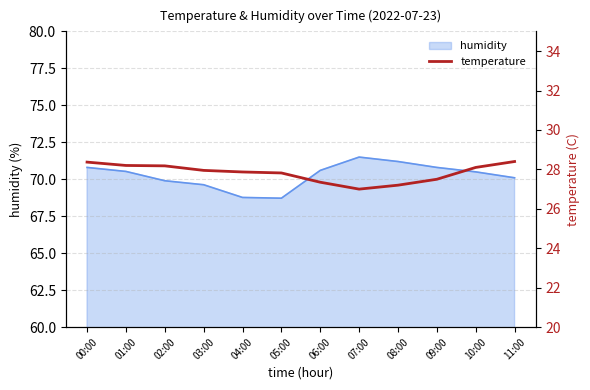

How many lines are shown in the chart?

1